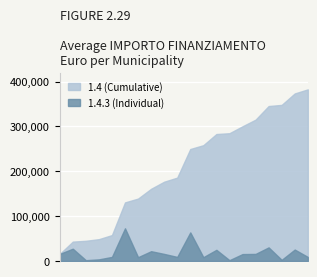

What is the difference between the maximum and minimum values in the 1.4.3 series?

71019